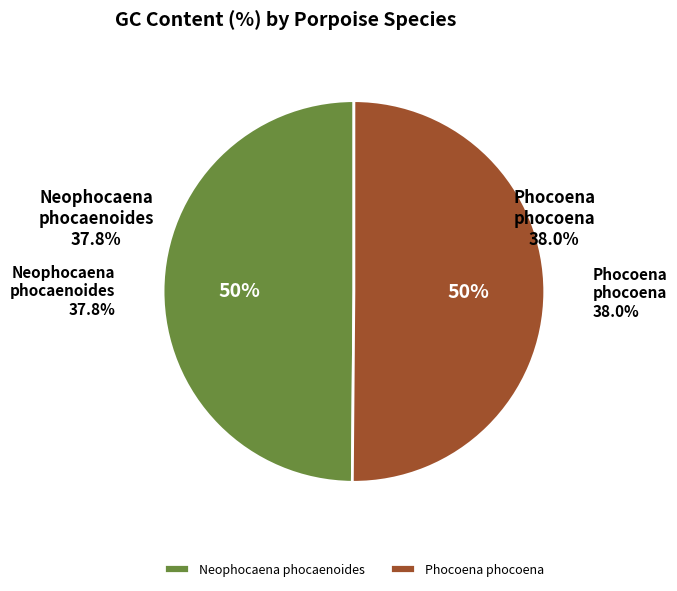

How many segments does this pie chart have?

2